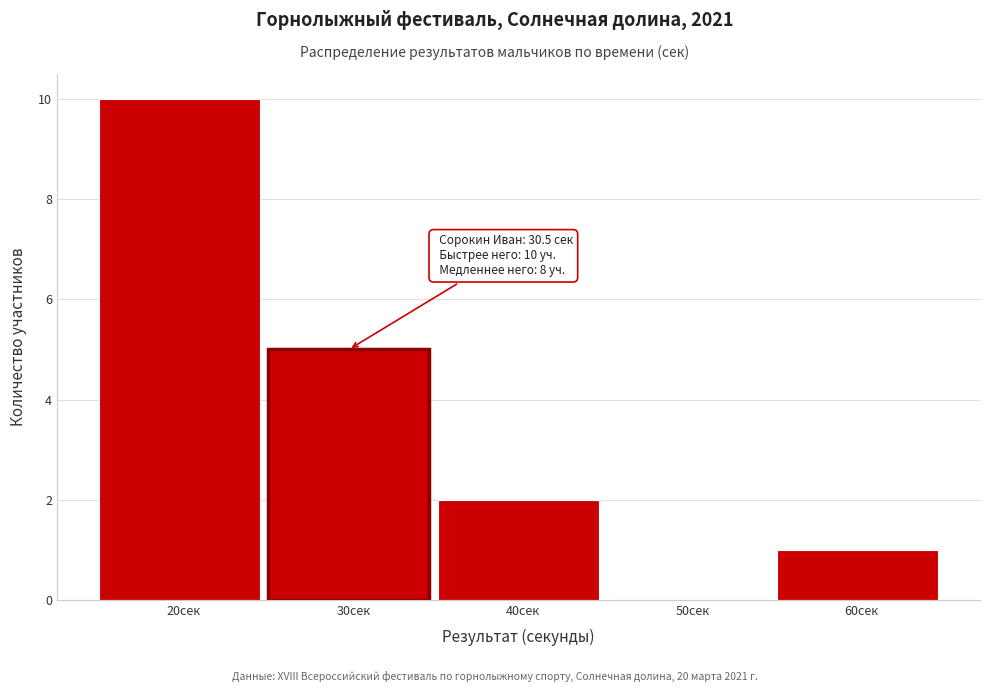

Reading left to right, what are all the values shown in this chart?

20сек=10	30сек=5	40сек=2	50сек=0	60сек=1